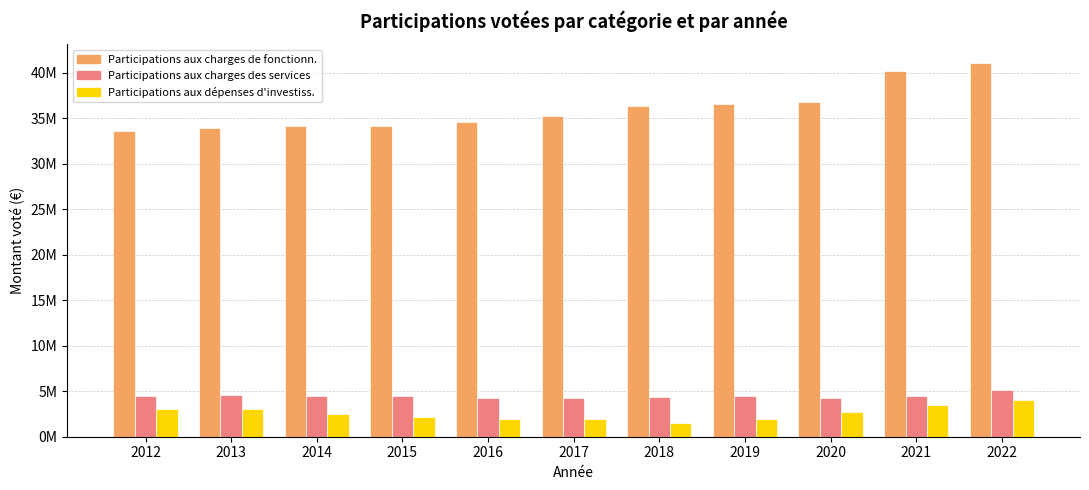

Which series has the largest total across all categories?

Participations aux charges de fonctionn.